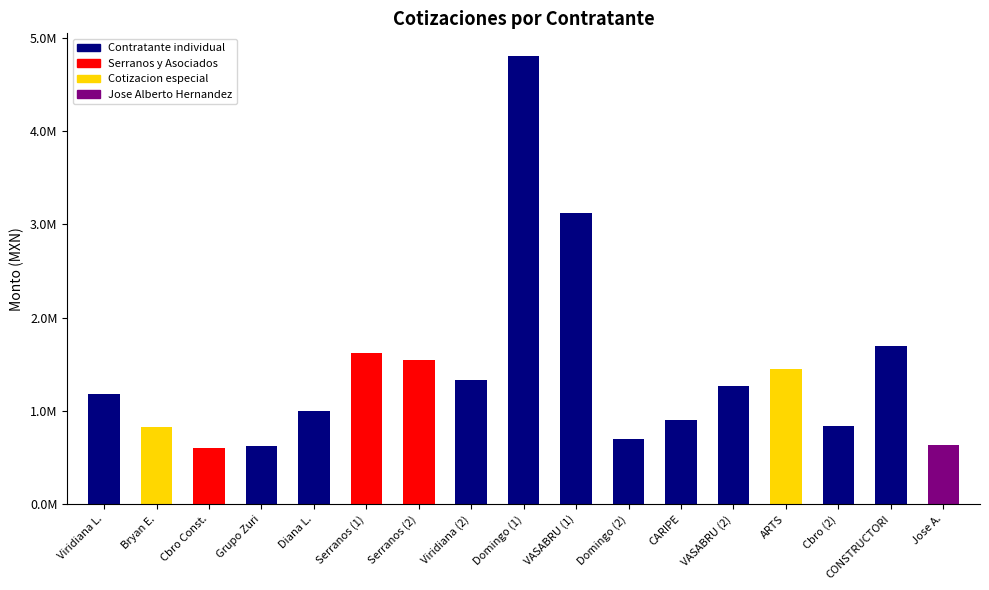

What is the sum of all values?

24153504.6